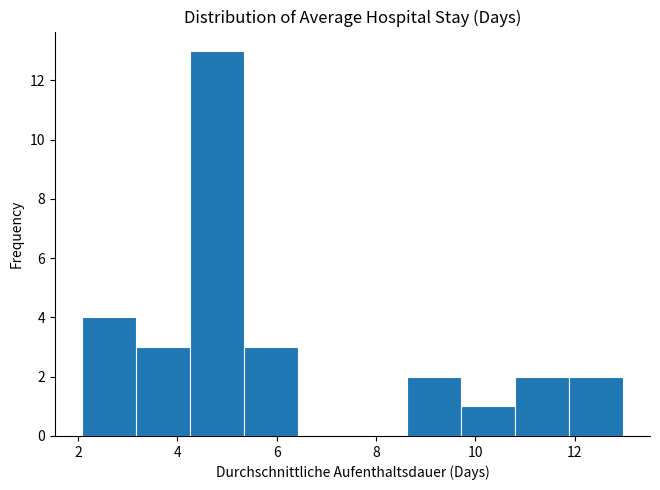

Over which range of the x-axis is the bar tallest?

4.2 to 5.4